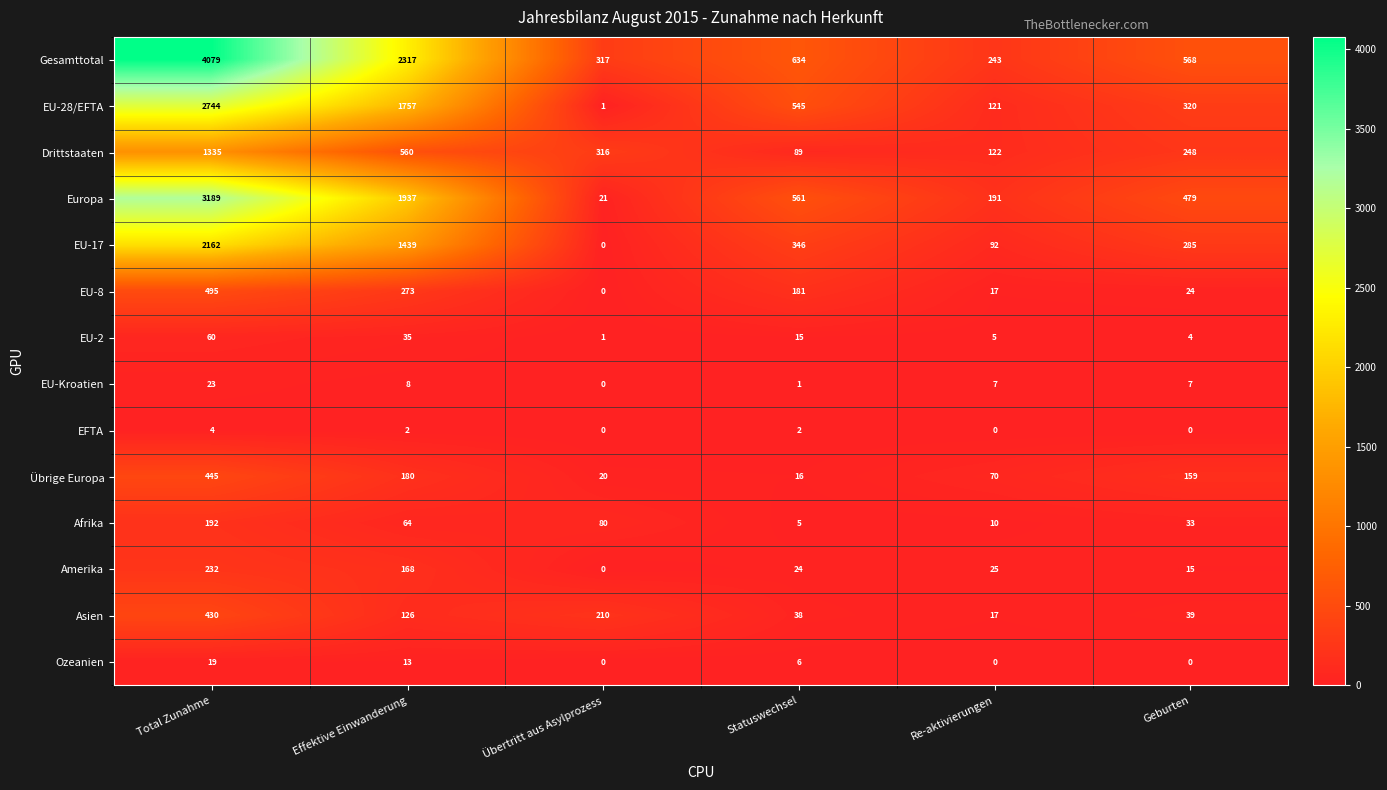

Which category has the highest value across all series?

Total Zunahme